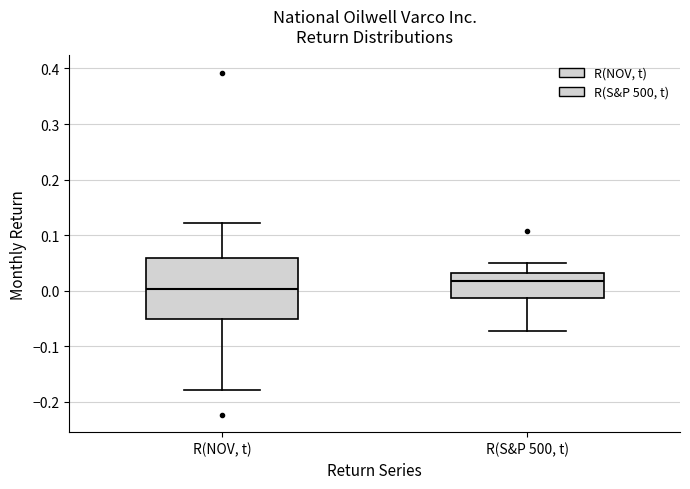

Comparing the boxes themselves (not the whiskers), which one is the tallest?

R(NOV, t)